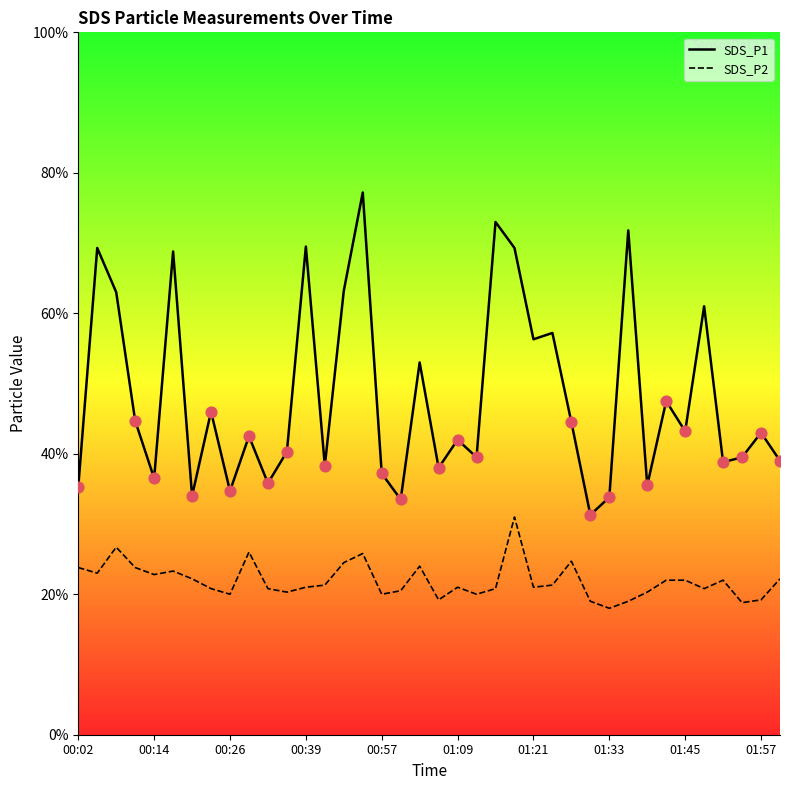

Which series reaches the maximum Y coordinate?

SDS_P1